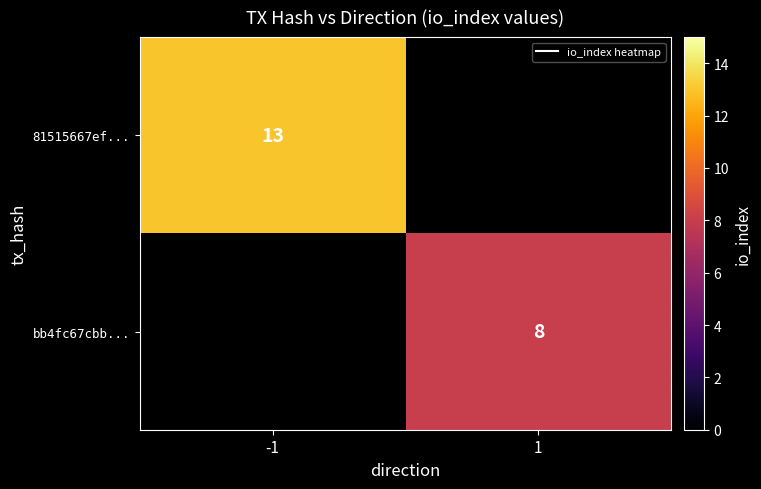

What value does the bb4fc67cbb... series have at 1?

8.0